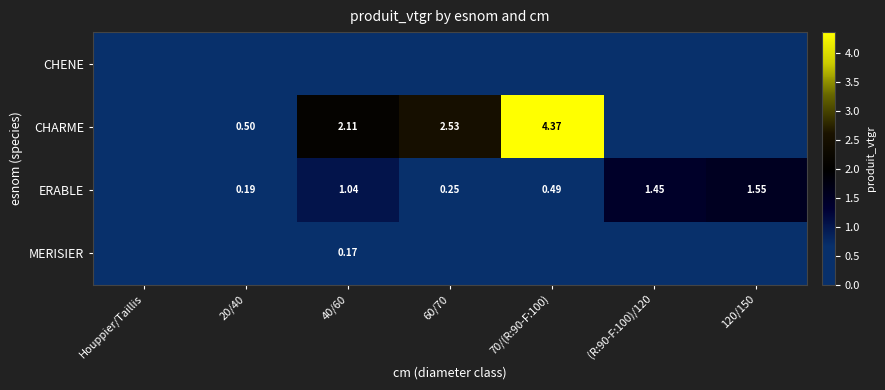

Which has a higher value, 40/60 or 120/150?

40/60